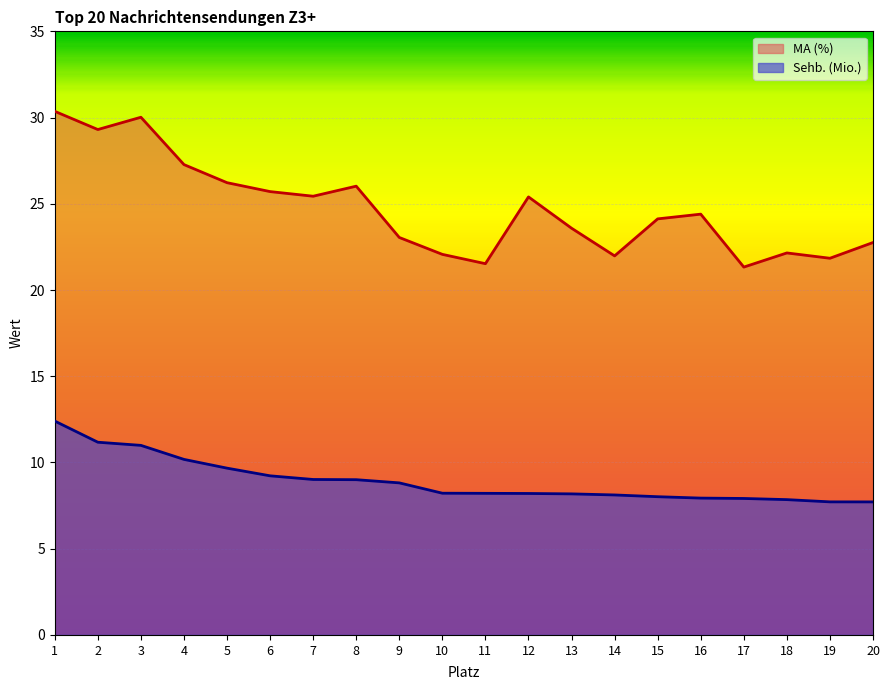

True or false: MA (%) has more than 0 interior local peaks.

True